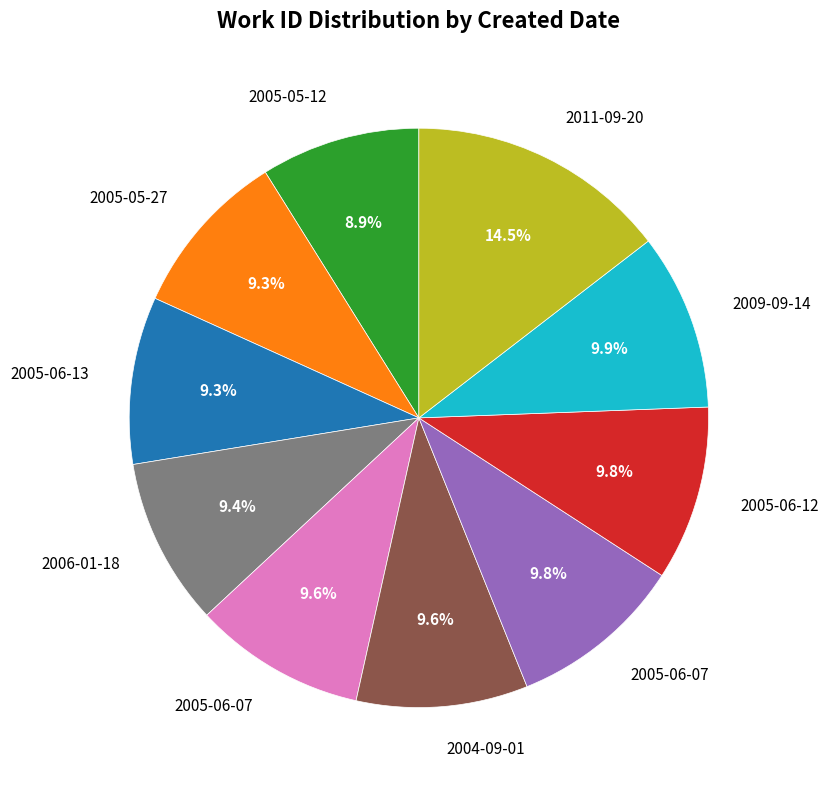

Is there any slice that represents more than half of the pie?

No